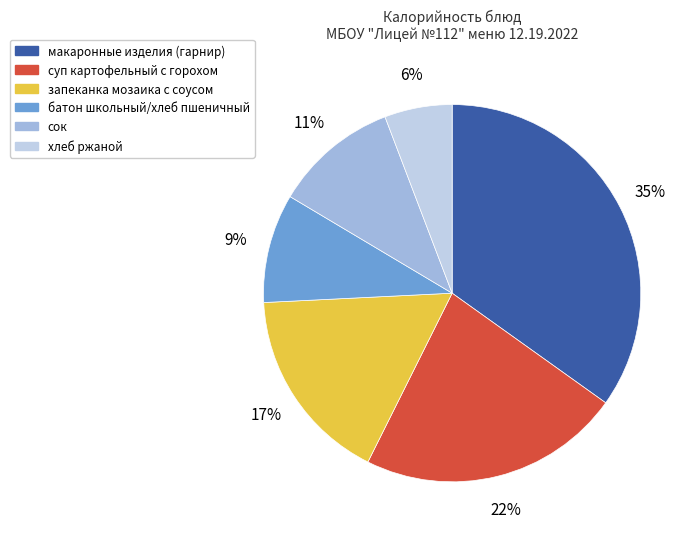

What percentage is the суп картофельный с горохом slice, to the nearest percent?

22%